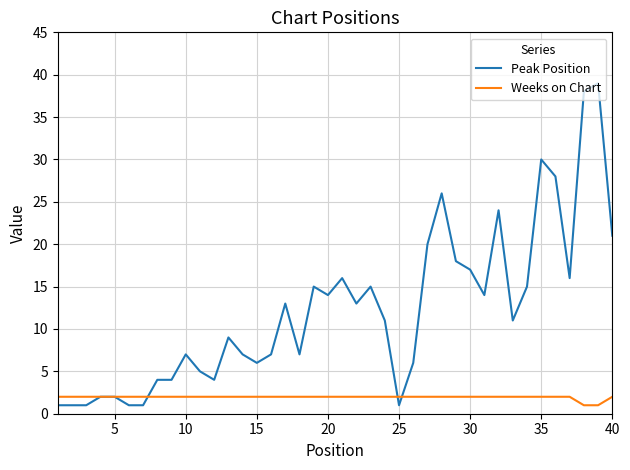

Rank the series by their maximum value, from lowest to highest.

Weeks on Chart, Peak Position